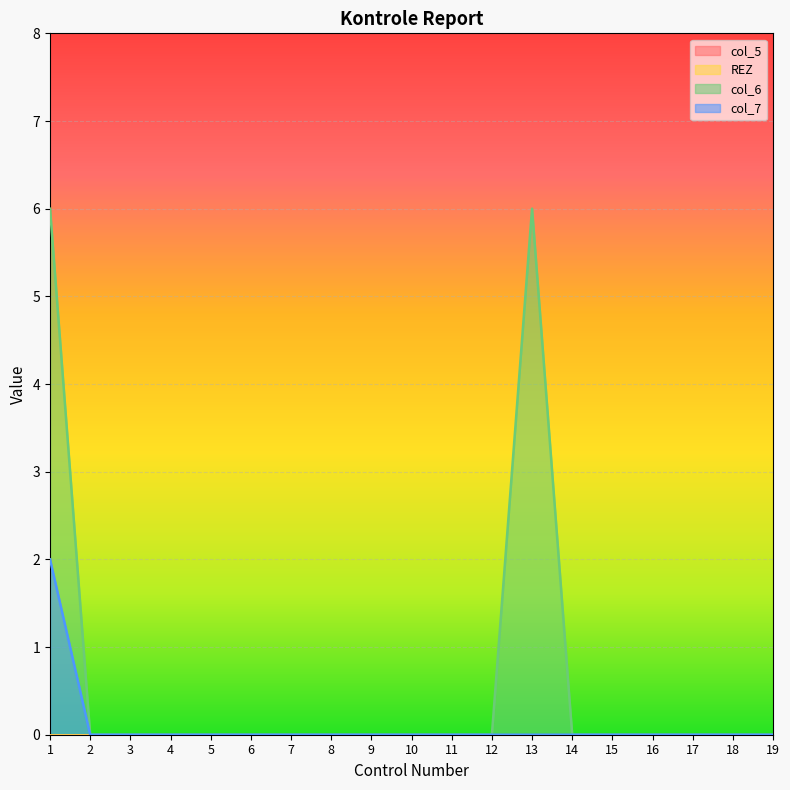

Which category has the highest value across all series?

1